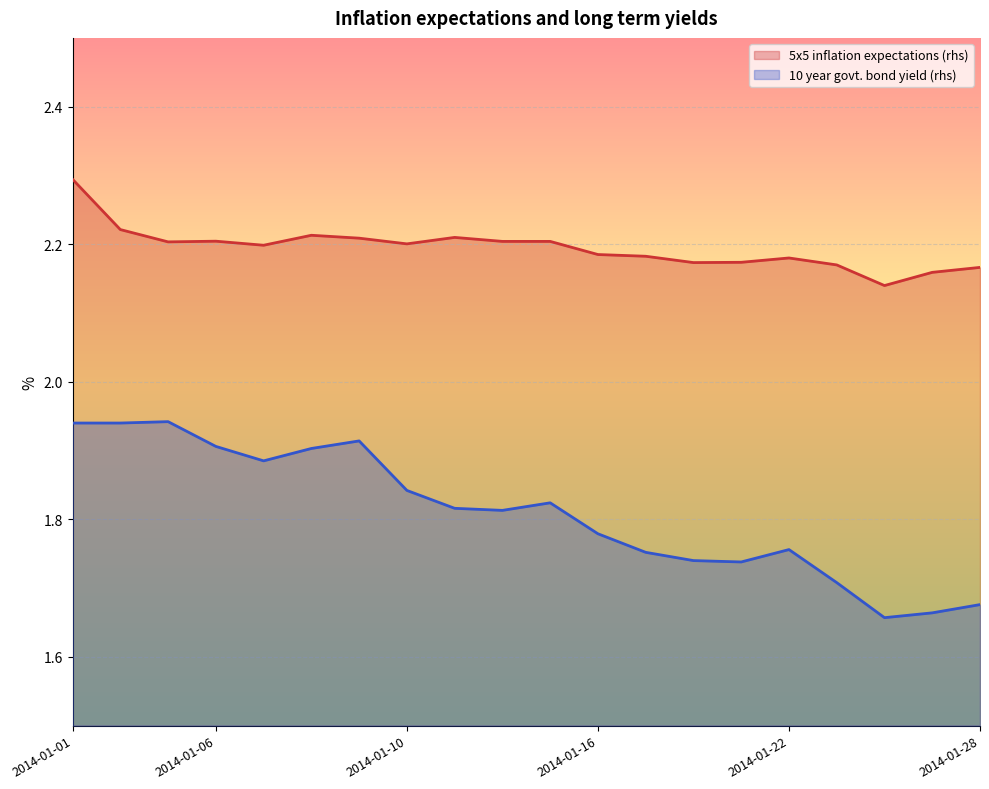

True or false: 10 year govt. bond yield (rhs) has a value of 0.4 at 2014-01-08.

False